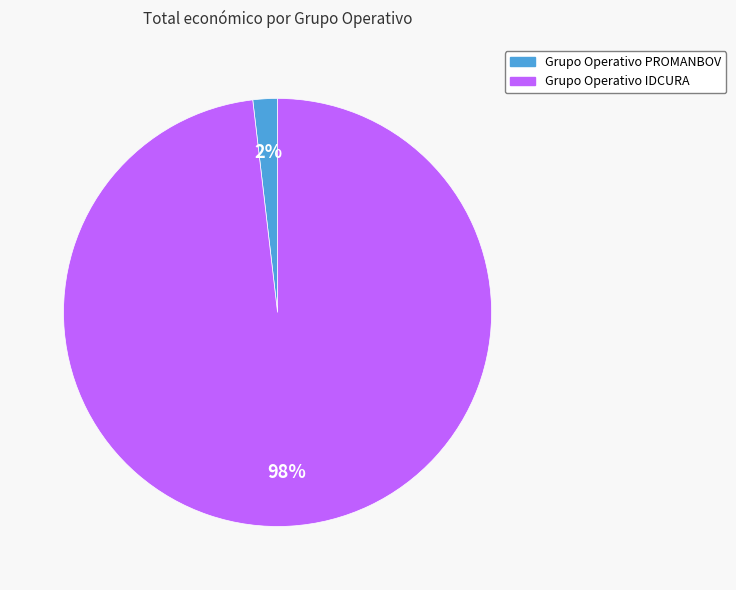

Combined, do Grupo Operativo PROMANBOV and Grupo Operativo IDCURA account for over 50%?

Yes